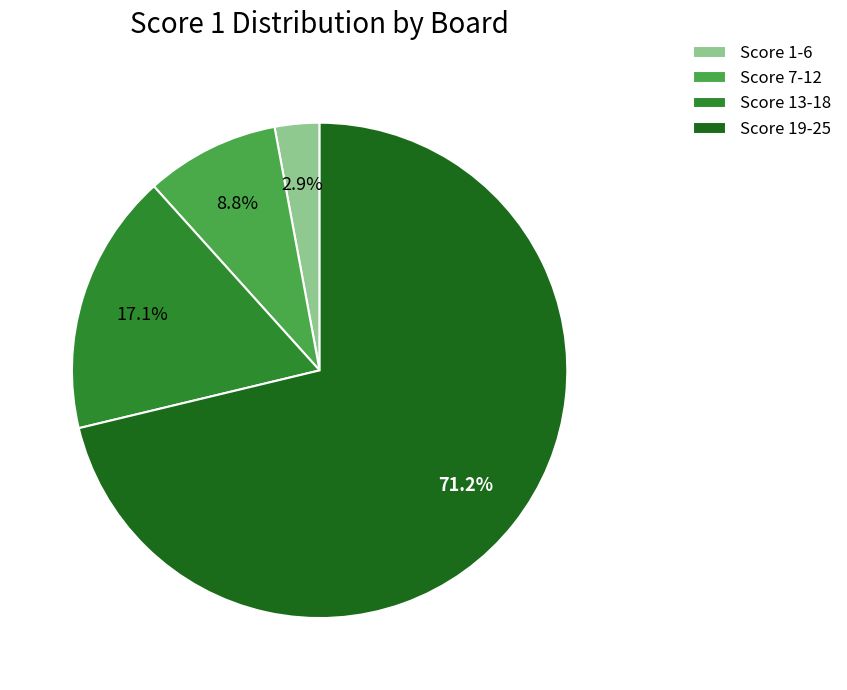

Which slice is the largest?

Score 19-25